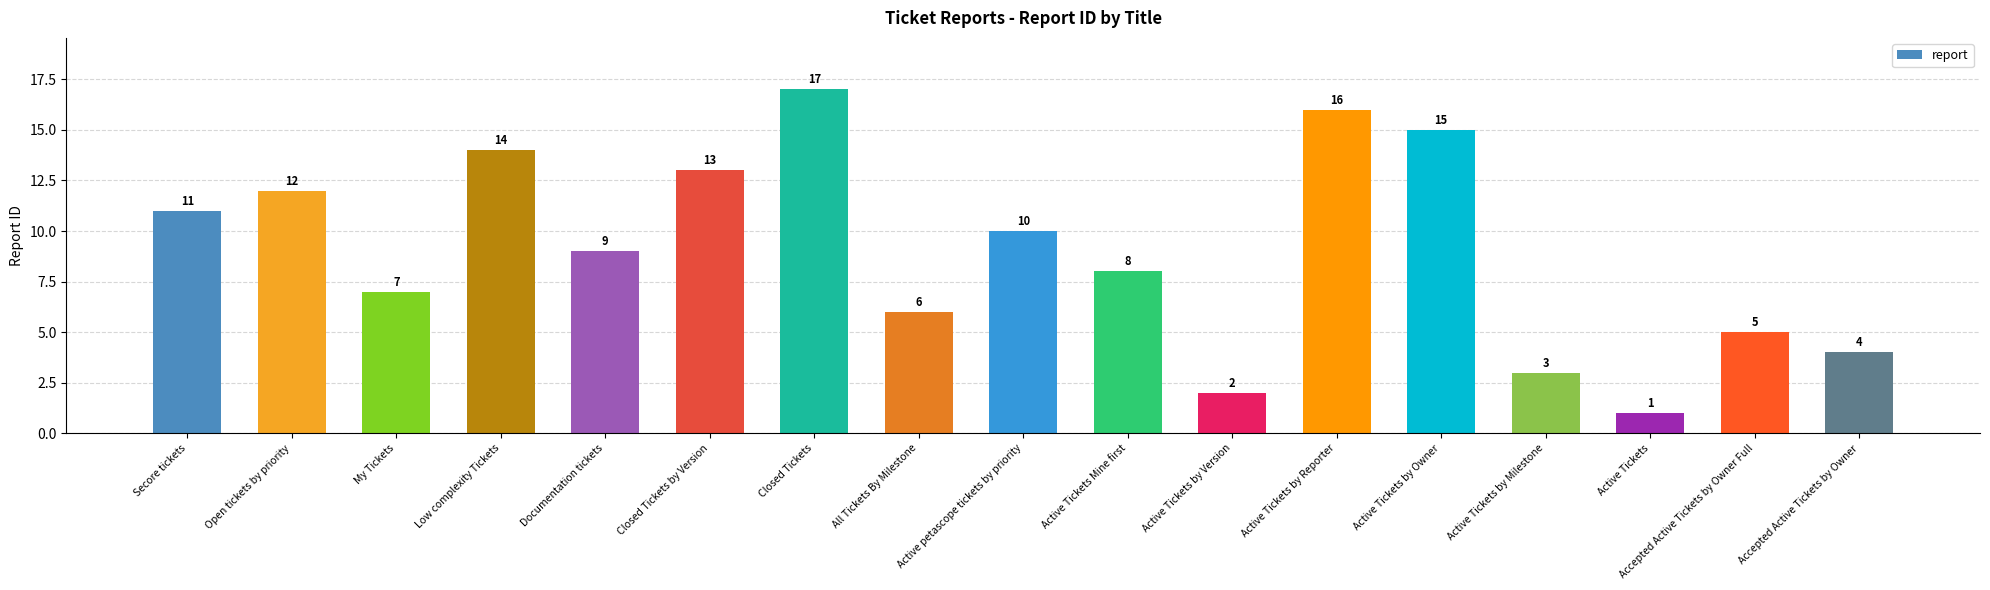

True or false: the data shows 5 at Accepted Active Tickets by Owner Full.

True